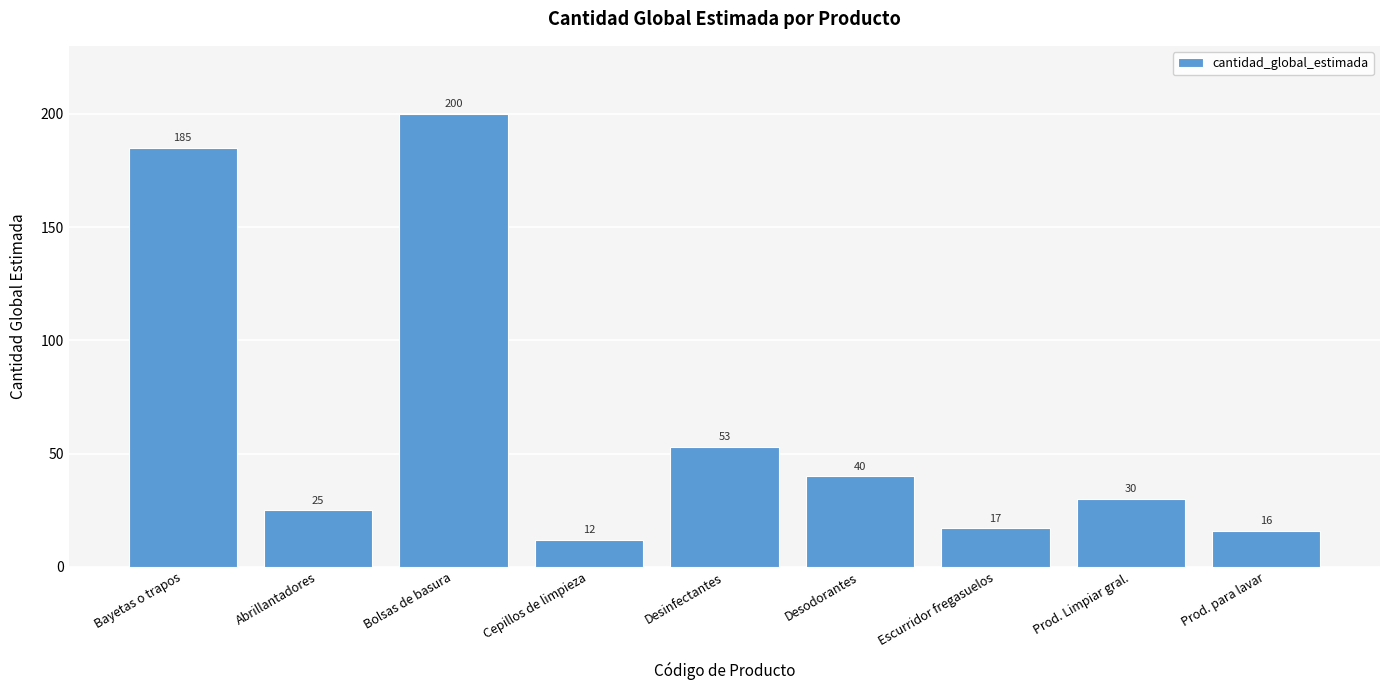

Which has a higher value, Bayetas o trapos or Desinfectantes?

Bayetas o trapos